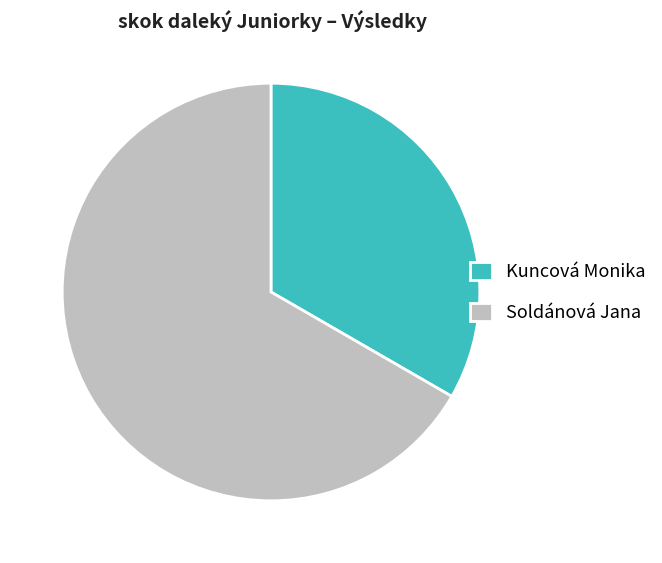

Which category has the biggest portion of the pie?

Soldánová Jana